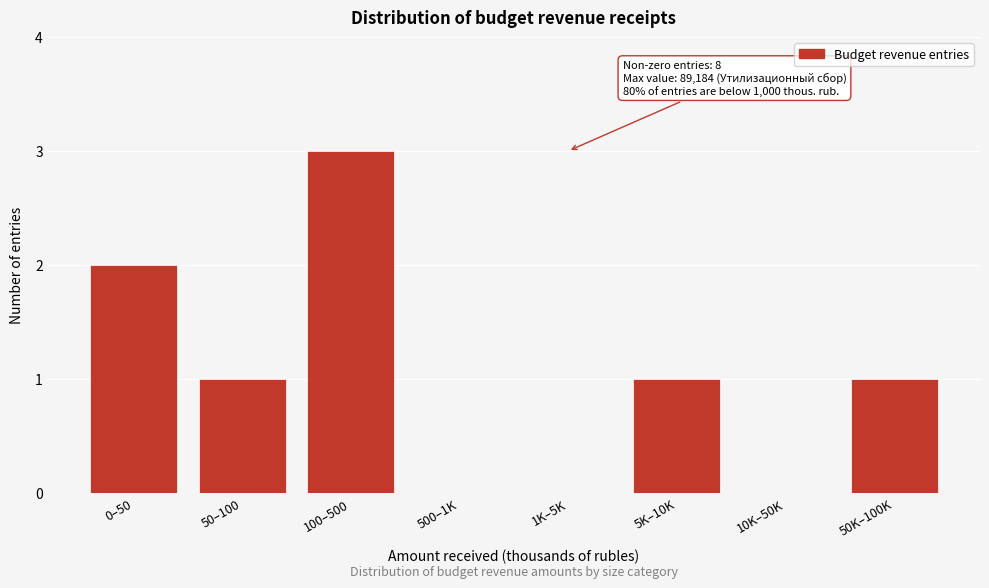

Reading right to left, list all the values displayed in this chart.

50K–100K=1	10K–50K=0	5K–10K=1	1K–5K=0	500–1K=0	100–500=3	50–100=1	0–50=2